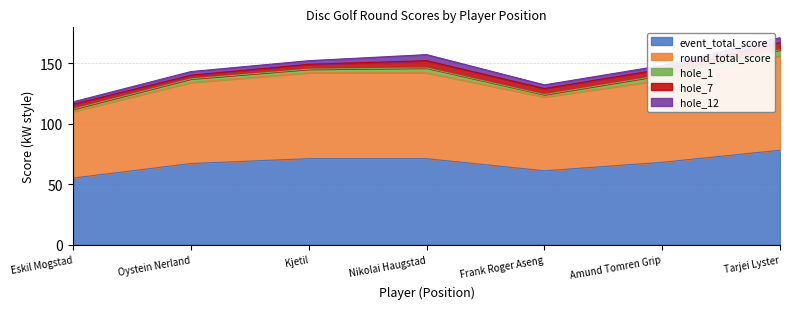

Is the value of hole_1 at 4 greater than the value of event_total_score at 3?

No